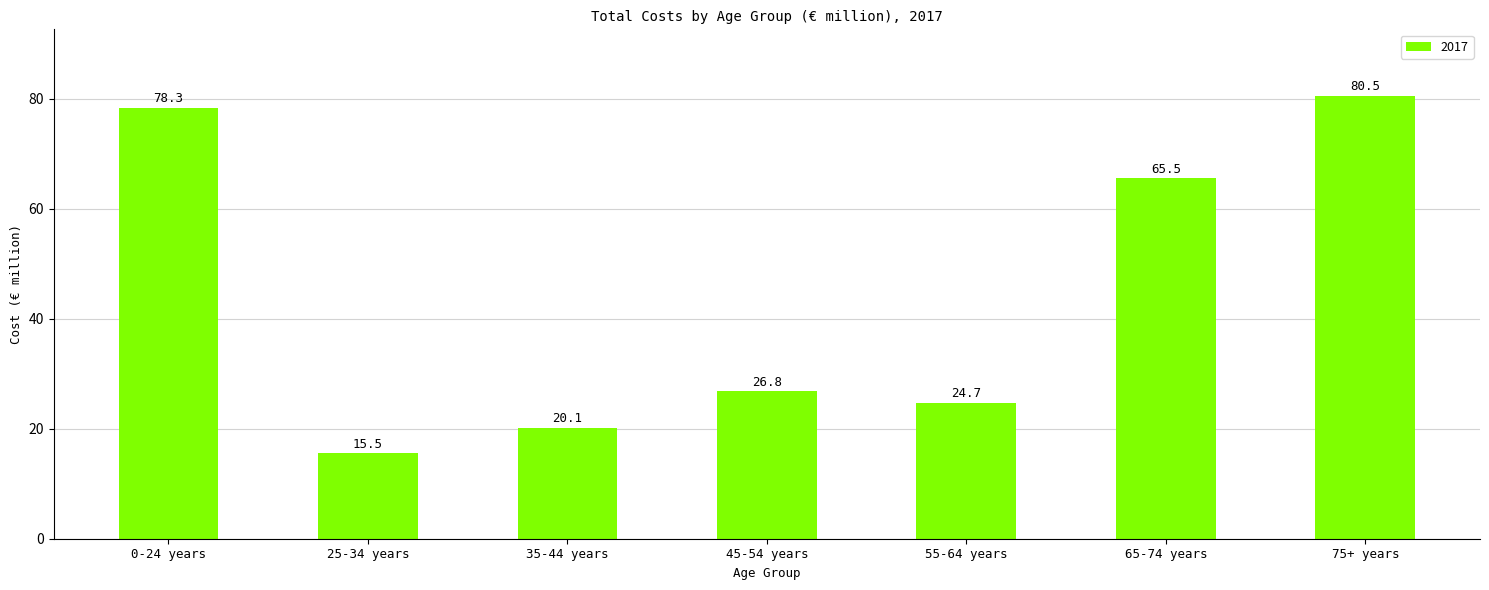

What is the greatest value displayed?

80.5